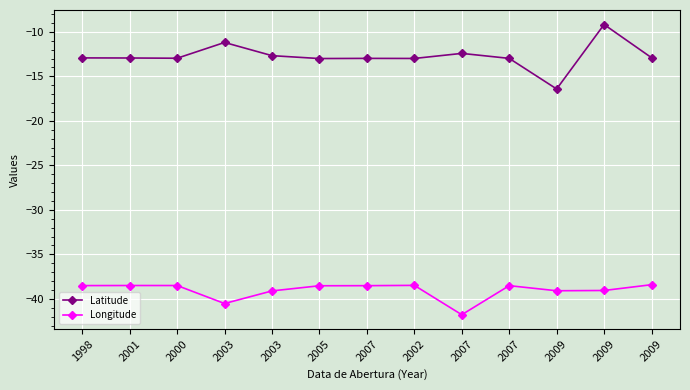

What are all the series names shown in the legend?

Latitude, Longitude